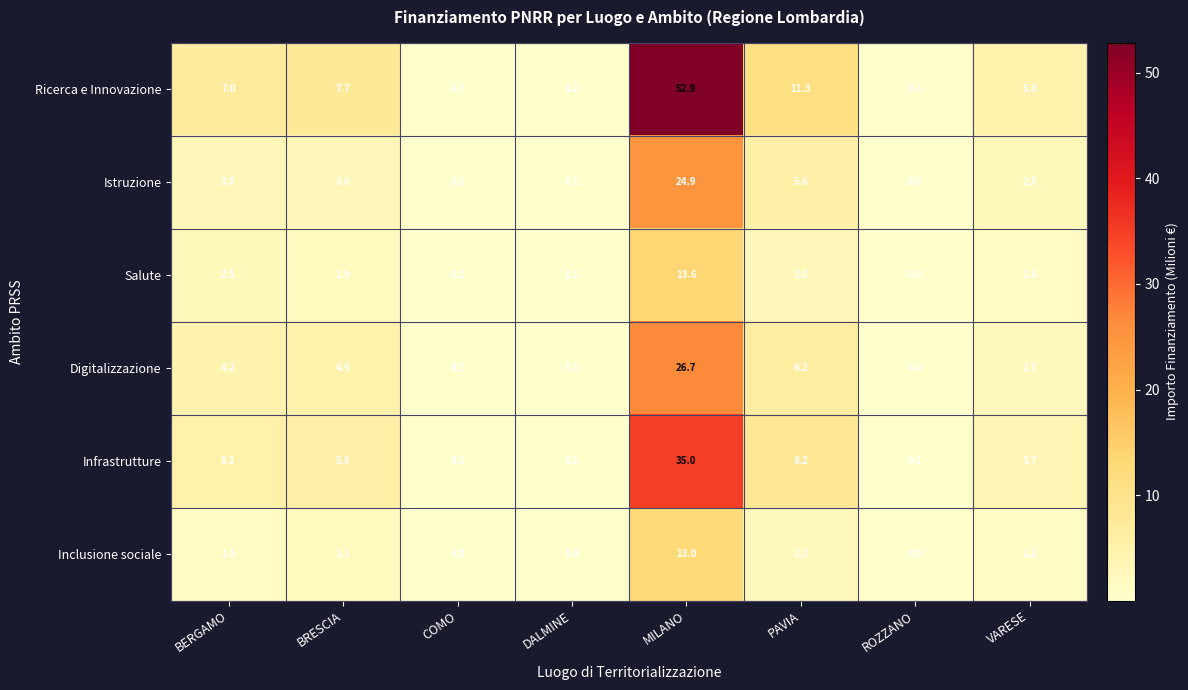

At which category is the sum across all series the highest?

MILANO